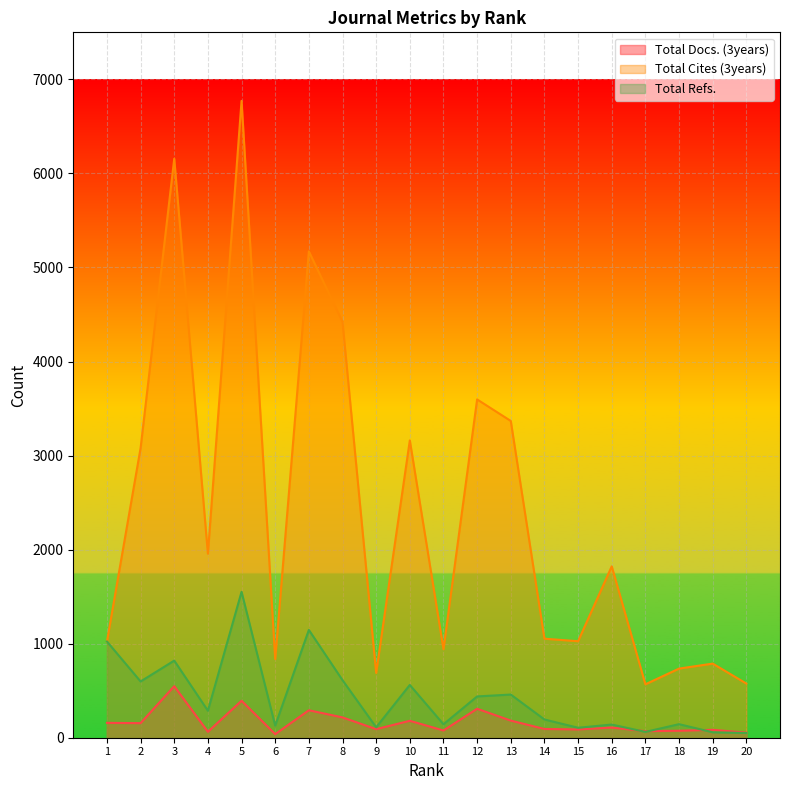

What is the value of the Total Docs. (3years) point at the 13th from the left?

182